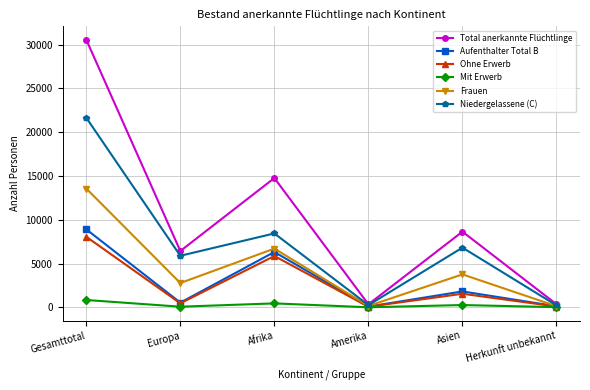

What is the difference between the second highest and minimum values in the Total anerkannte Flüchtlinge series?

14413